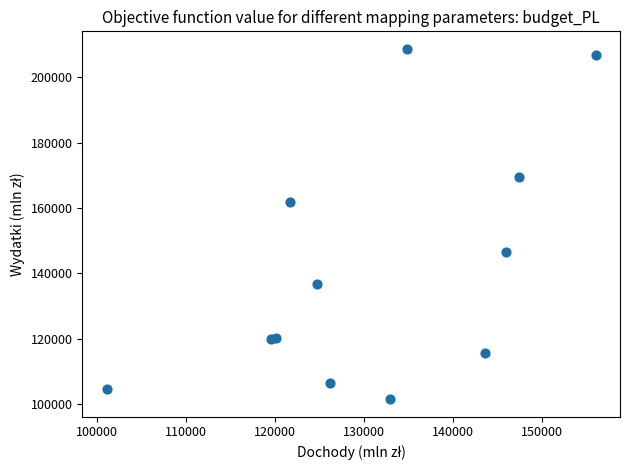

What Y value in the scatter plot is closest to 155115?

161722.8